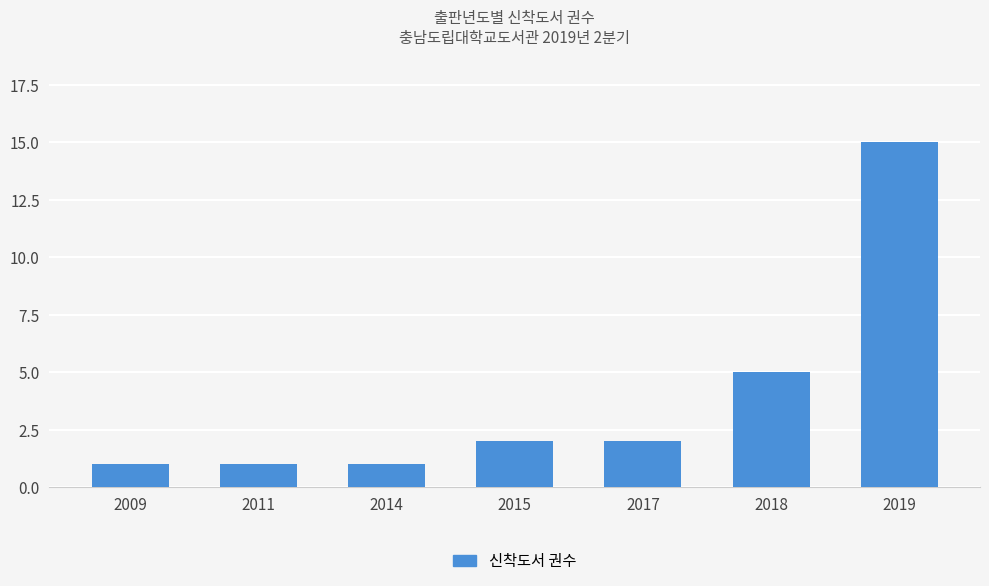

True or false: the data shows 2 at 2014.

False